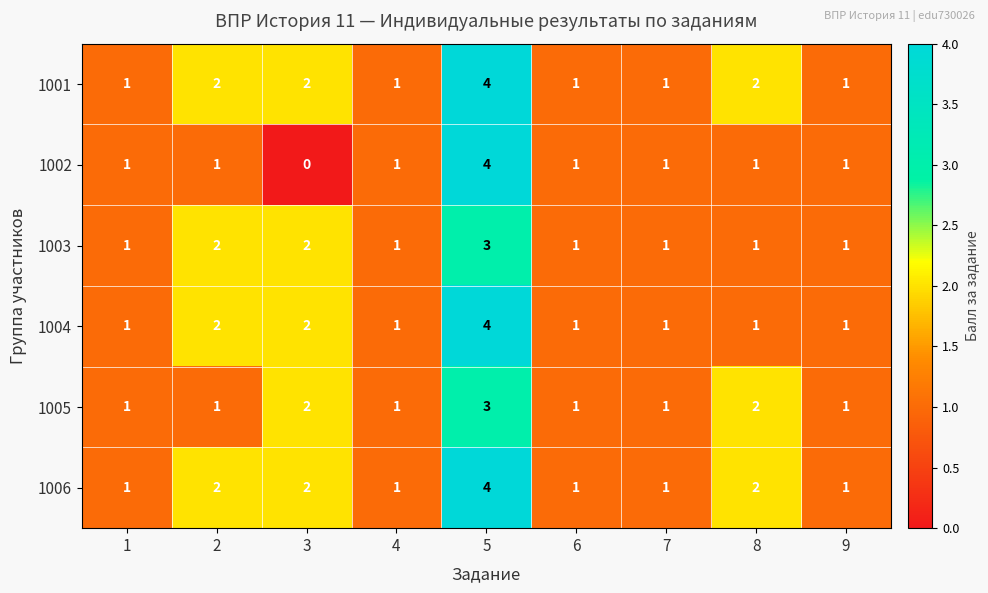

Is it true that 1004 equals 0 at 4?

False